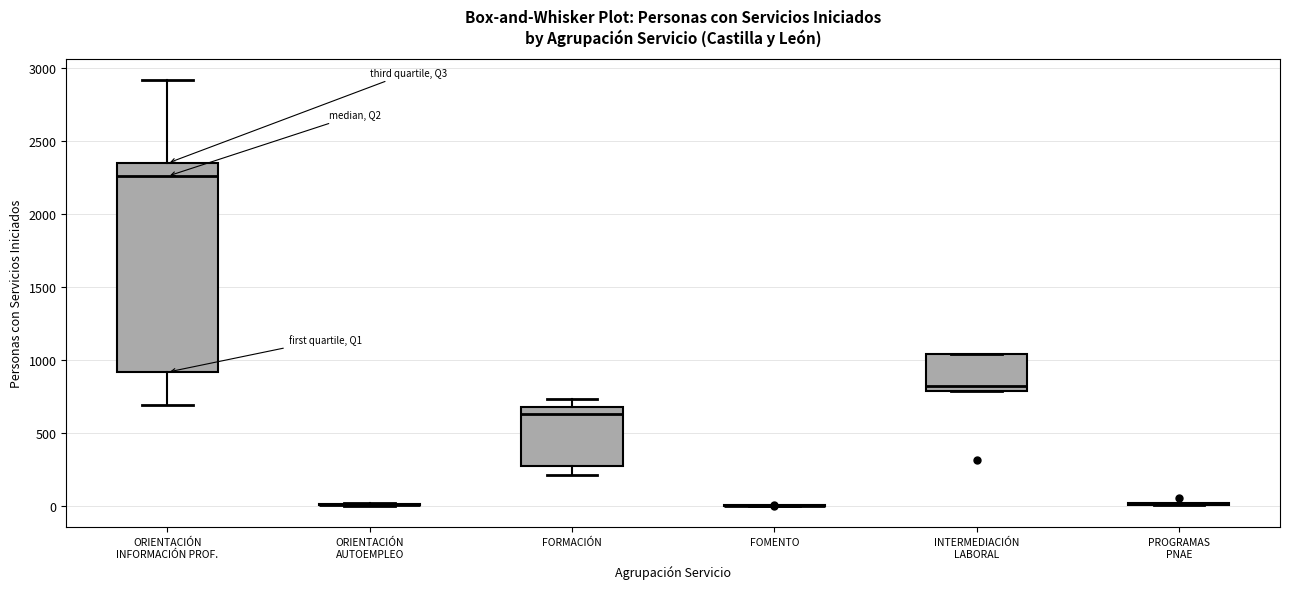

Reading left to right, read every box against the y-axis: the position of its median line, the range the box covers, and the ends of its whiskers. The values are not printed on the chart, so give them approximately, as read against the axis.

ORIENTACIÓN INFORMACIÓN PROF.: median 2250, box 900 to 2350, whiskers 700 to 2900
ORIENTACIÓN AUTOEMPLEO: box collapsed to a line at 0, whiskers 0 to 0
FORMACIÓN: median 650, box 300 to 700, whiskers 200 to 750
FOMENTO: box collapsed to a line at 0, whiskers 0 to 0
INTERMEDIACIÓN LABORAL: median 800 (just above the box's lower edge), box 800 to 1050, whiskers 800 to 1050
PROGRAMAS PNAE: box collapsed to a line at 0, whiskers 0 to 0